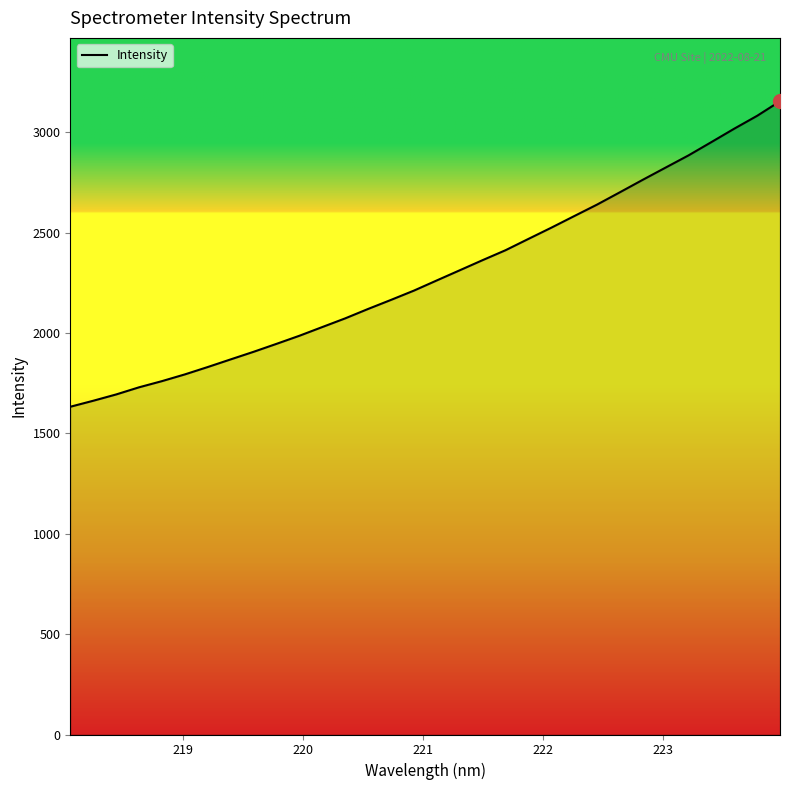

Count the number of data series in this chart.

1